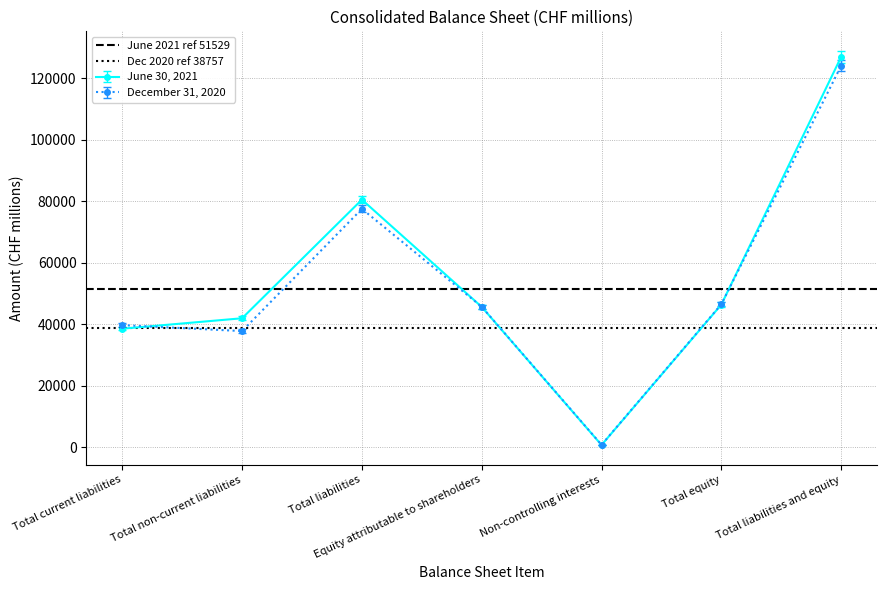

What is the difference between the highest and lowest values at Total non-current liabilities?

12772.0